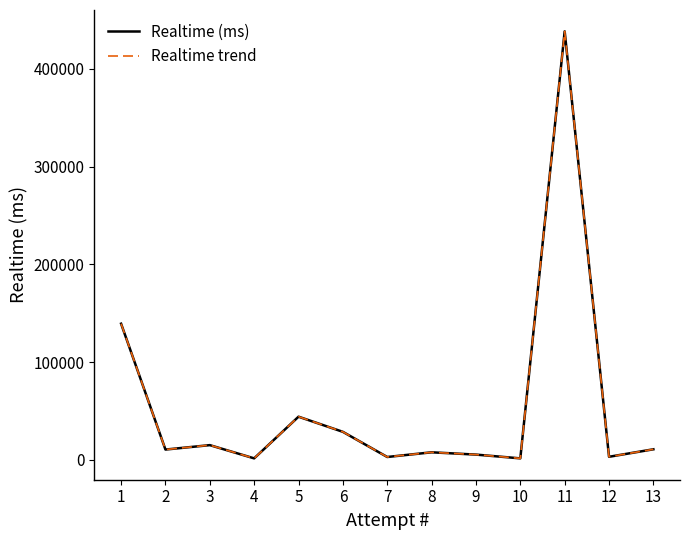

Is this an area chart (filled region under the line)?

No